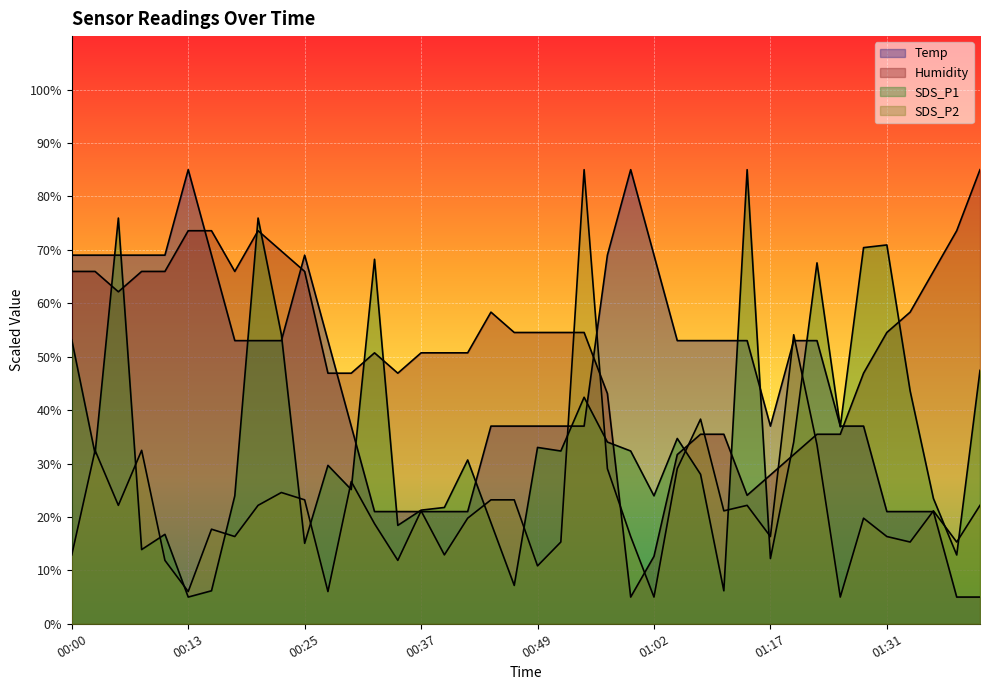

Where is SDS_P1 nearest to the value 45?

01:34